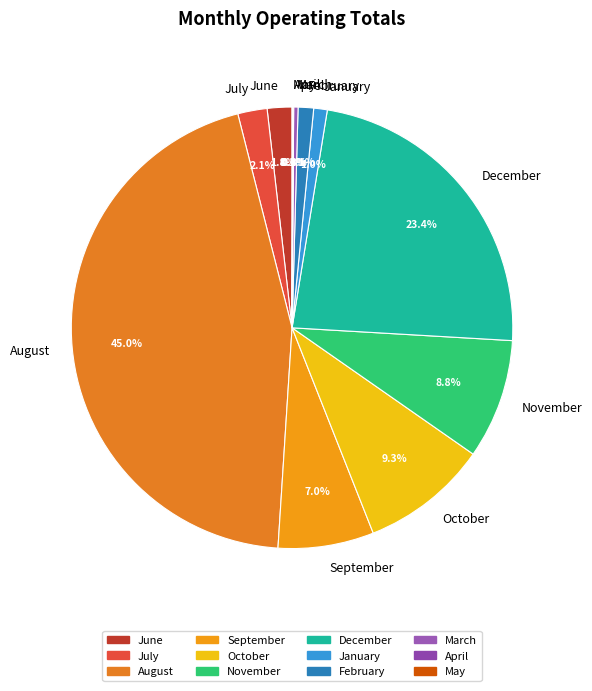

What is the largest slice in the pie chart?

August